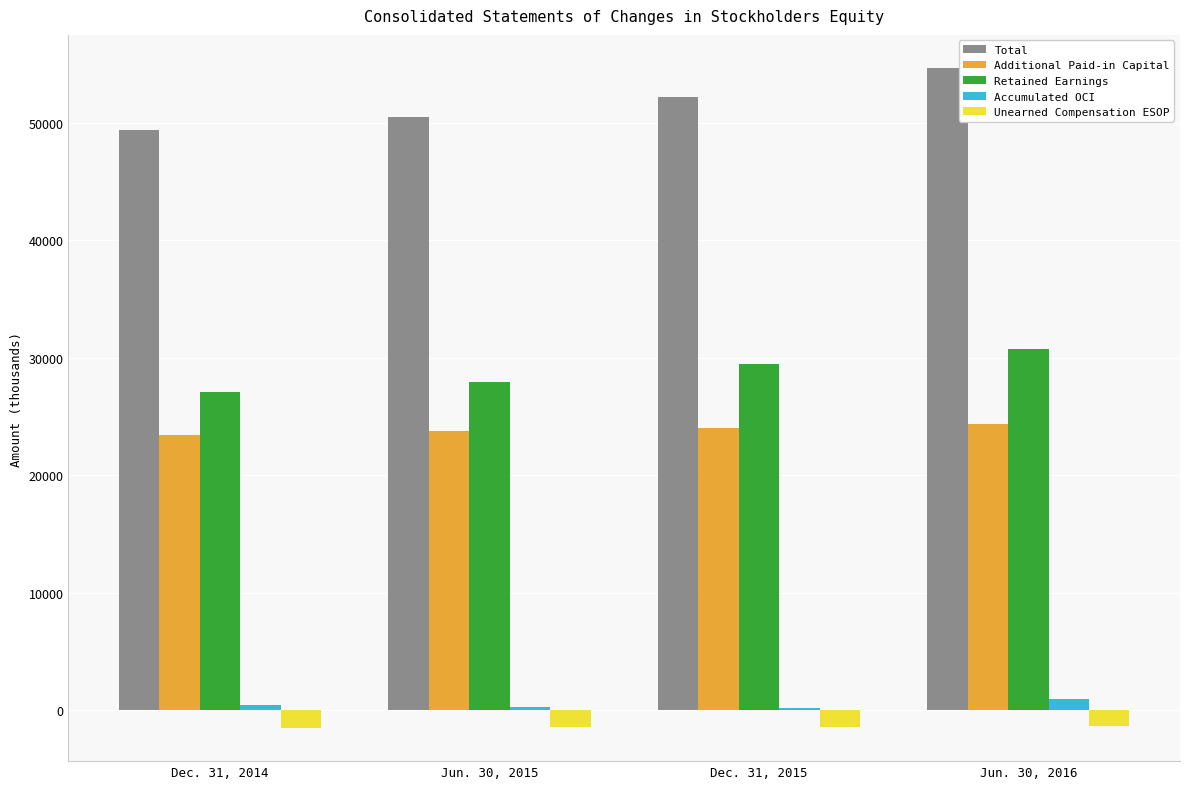

Is the value of Unearned Compensation ESOP at Jun. 30, 2015 greater than the value of Additional Paid-in Capital at Jun. 30, 2016?

No